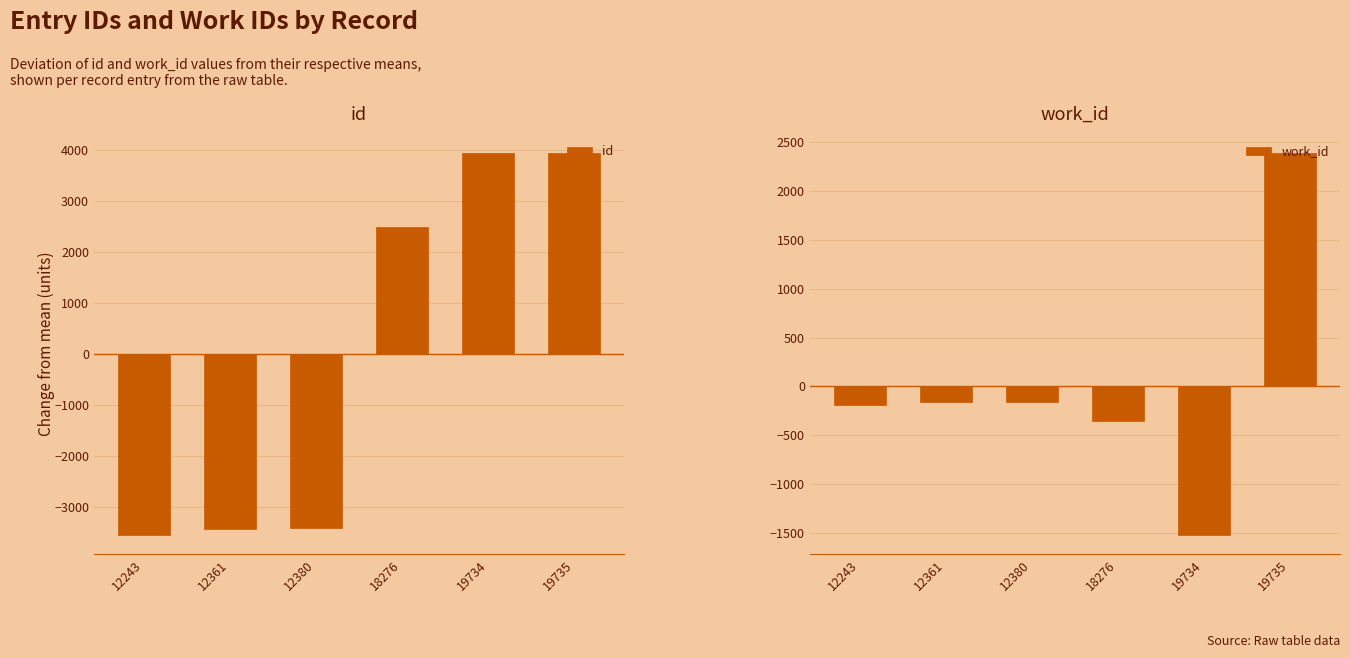

List the labels in order of id value, smallest first.

12243, 12361, 12380, 18276, 19734, 19735